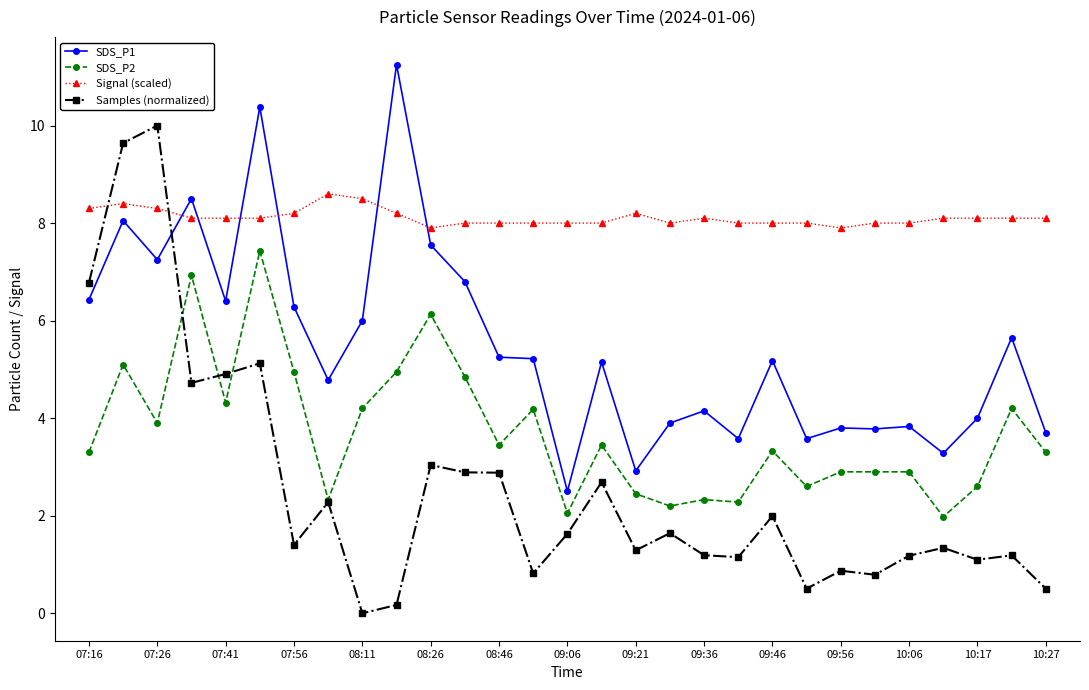

What is the value of the SDS_P1 point at the 28th from the left?

5.7